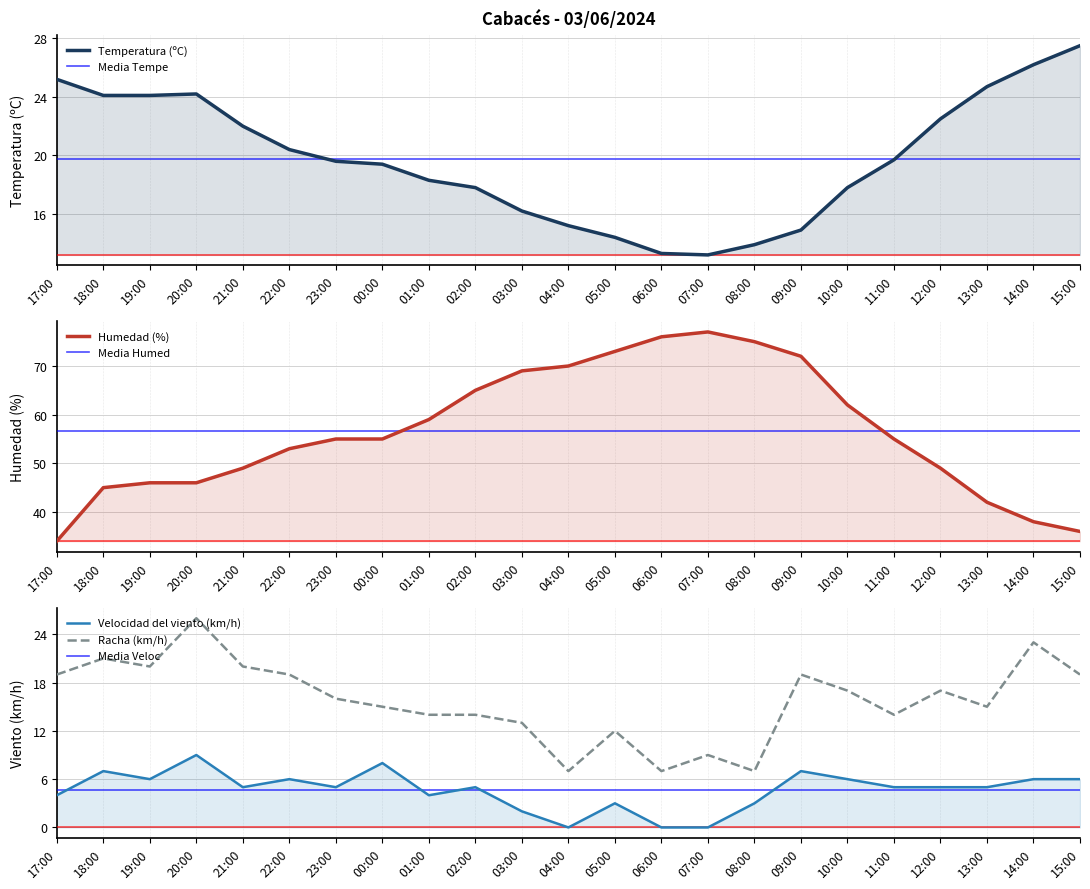

At which category does Velocidad del viento (km/h) reach its first local peak?

18:00